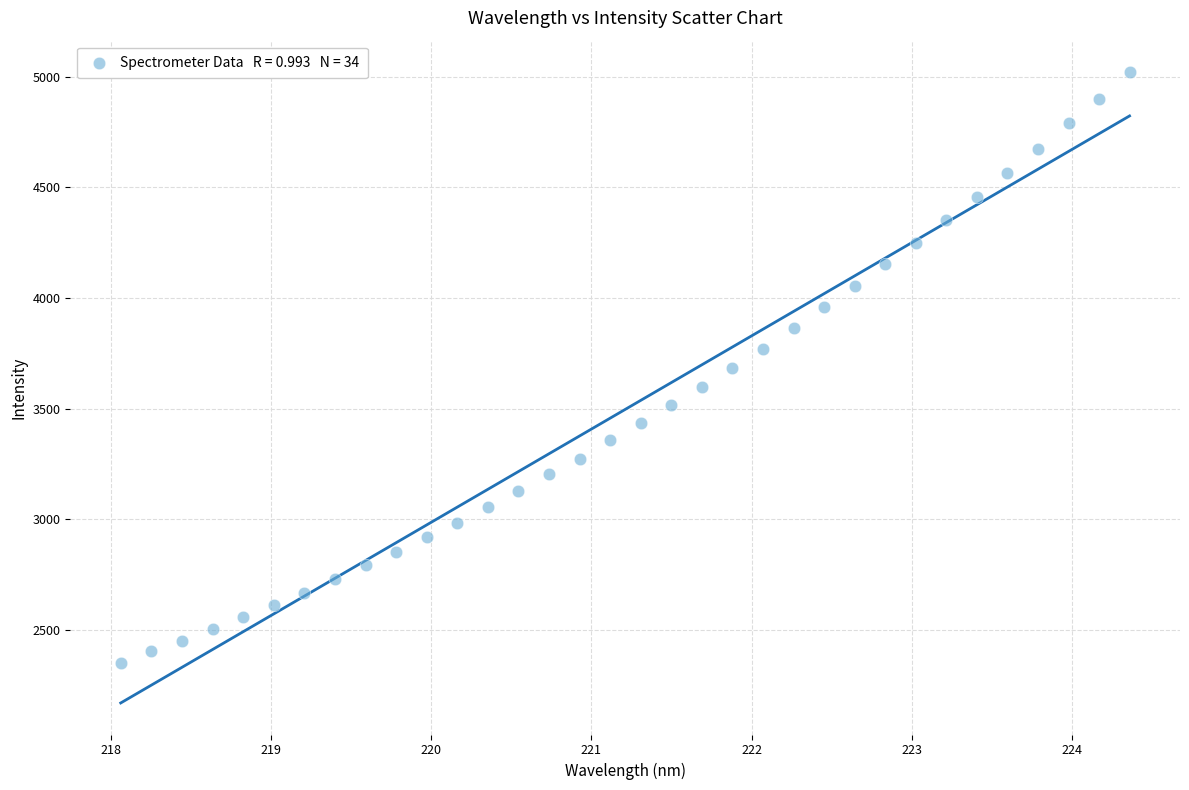

What is the range of X values (max minus min)?

6.3